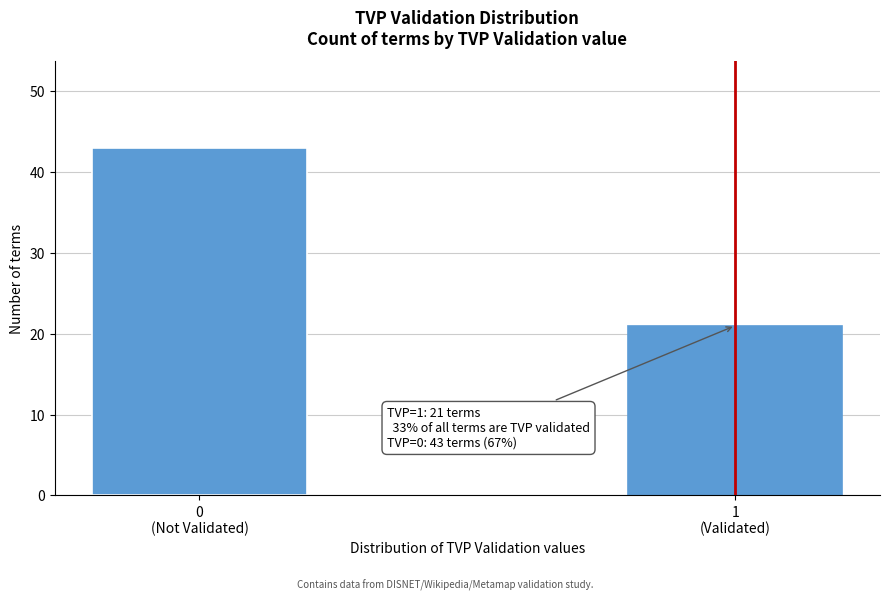

Reading left to right, extract all data points from this chart.

43	21